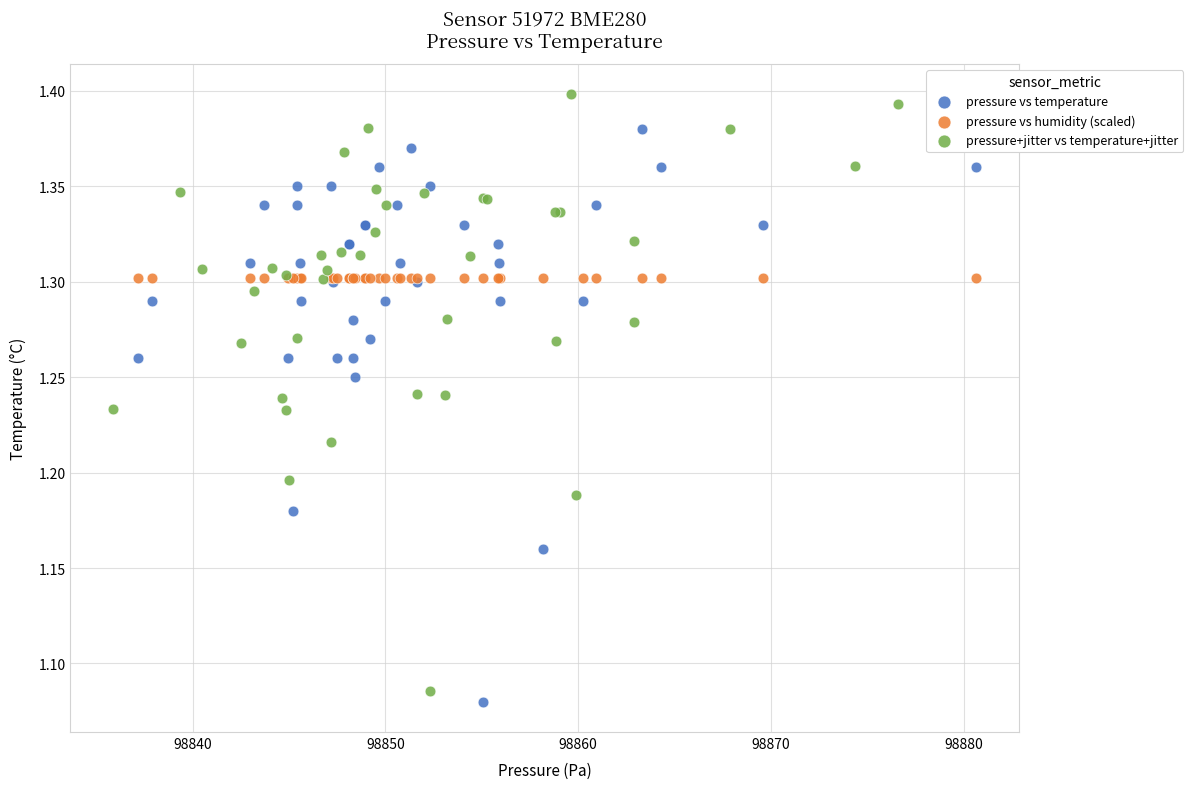

Which series contains the lowest Y value?

pressure vs temperature